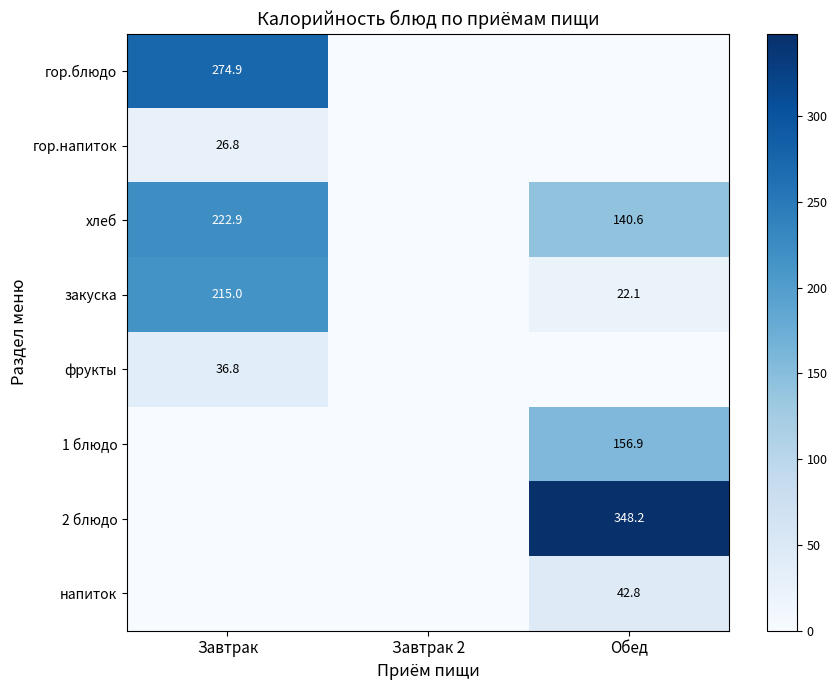

Is it true that гор.блюдо equals 418.5 at Завтрак?

False